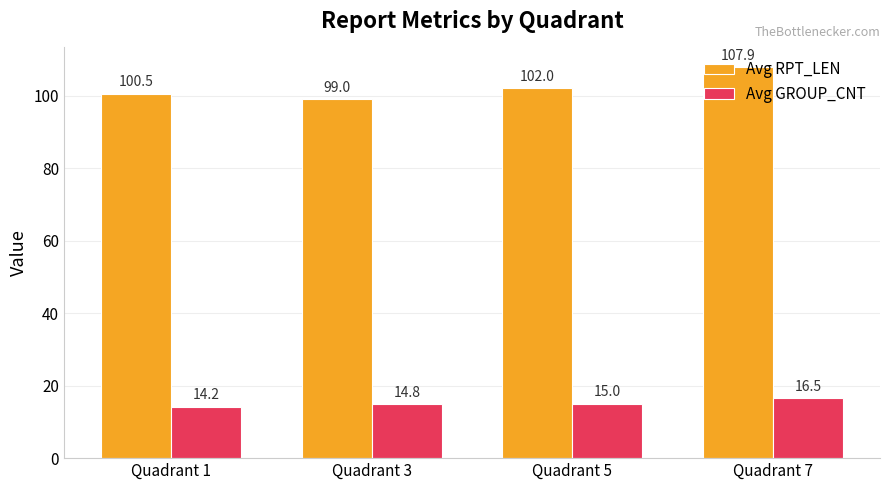

Read the Avg GROUP_CNT value at Quadrant 7.

16.5